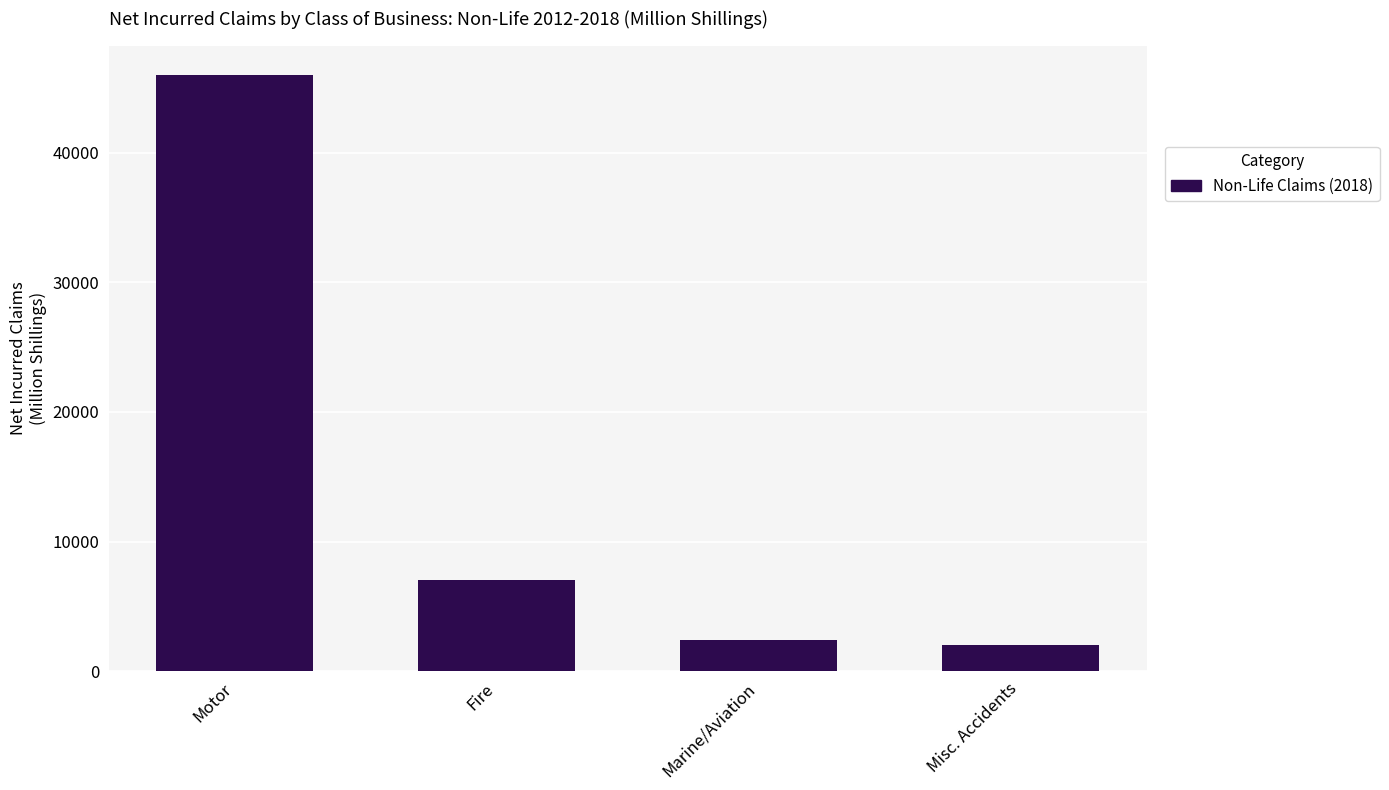

What position from the right is Motor?

4